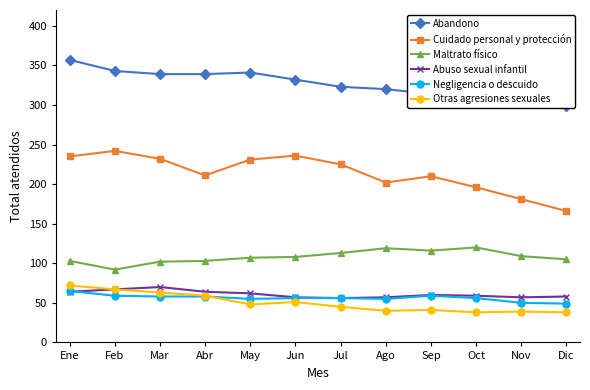

What are all the series names shown in the legend?

Abandono, Cuidado personal y protección, Maltrato físico, Abuso sexual infantil, Negligencia o descuido, Otras agresiones sexuales